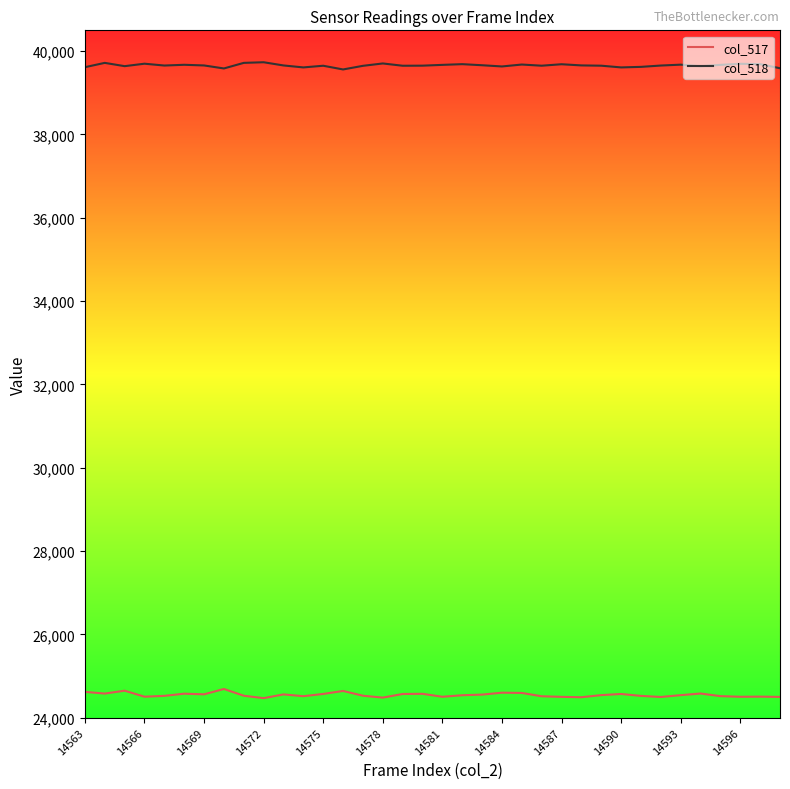

What is the smallest value displayed?

24470